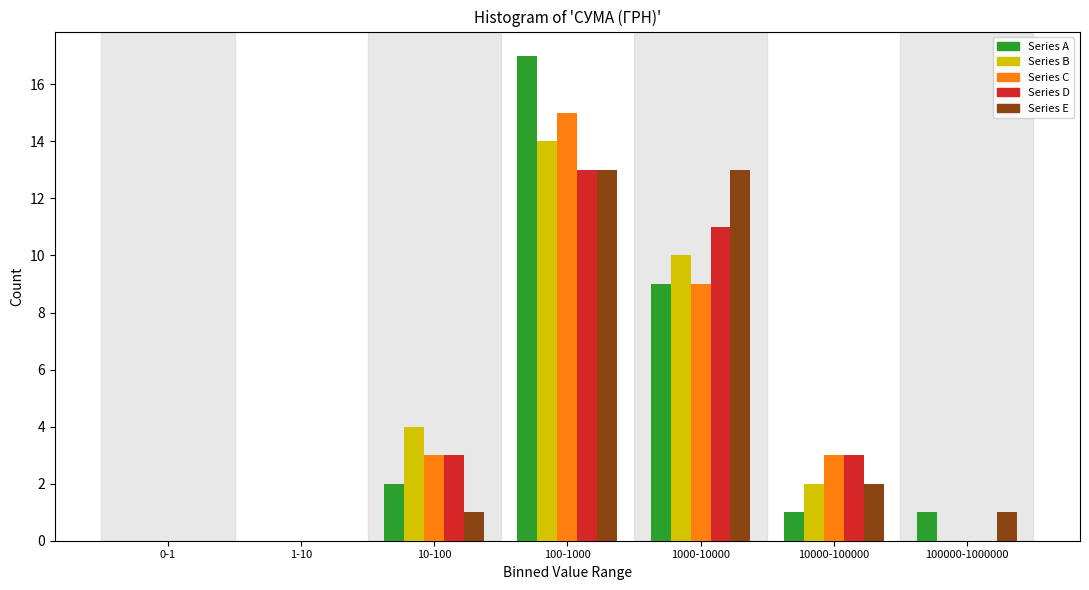

The value of Series C at 100-1000 is 20. True or false?

False